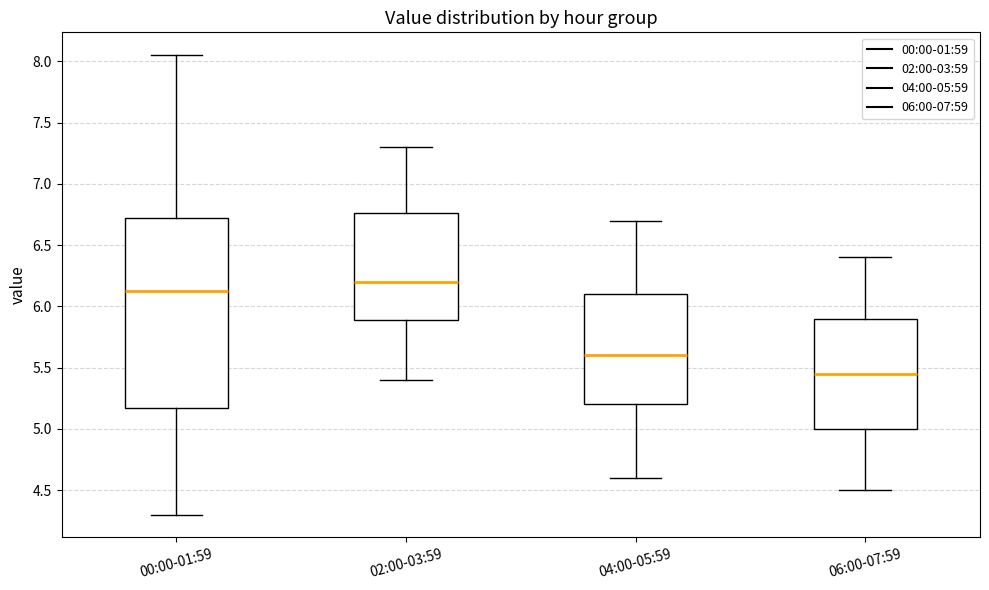

Reading left to right, read every box against the y-axis: the position of its median line, the range the box covers, and the ends of its whiskers. The values are not printed on the chart, so give them approximately, as read against the axis.

00:00-01:59: median 6.15, box 5.15 to 6.70, whiskers 4.30 to 8.05
02:00-03:59: median 6.20, box 5.90 to 6.75, whiskers 5.40 to 7.30
04:00-05:59: median 5.60, box 5.20 to 6.10, whiskers 4.60 to 6.70
06:00-07:59: median 5.45, box 5.00 to 5.90, whiskers 4.50 to 6.40